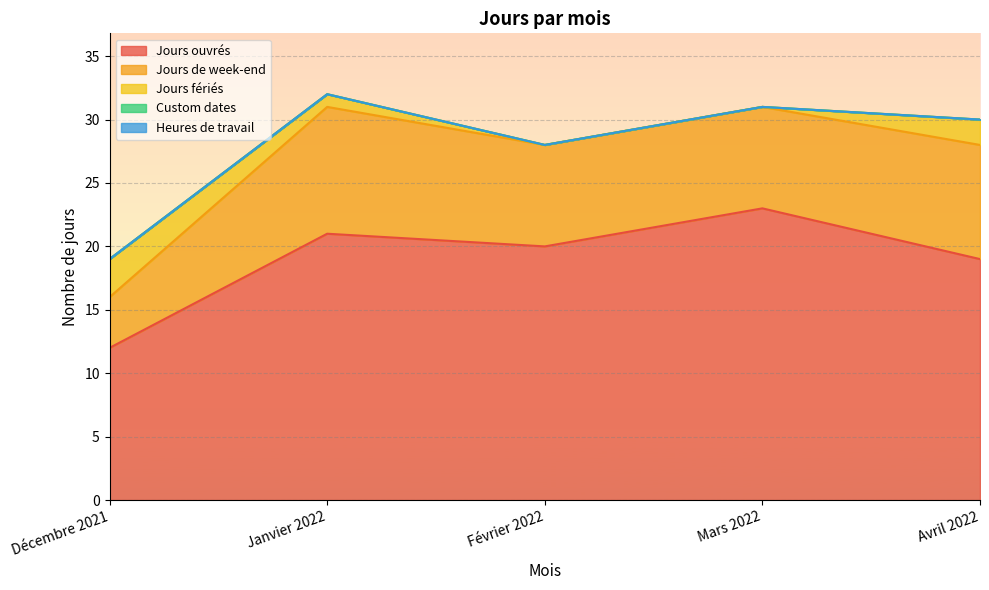

The Heures de travail series shows 0 at Mars 2022. True or false?

True